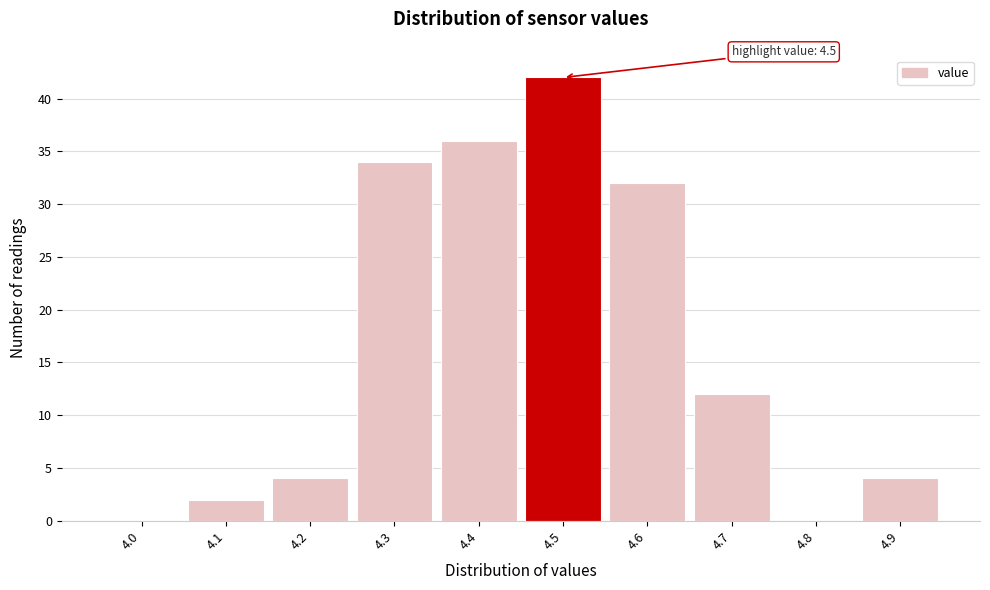

Over which range of the x-axis is the bar tallest?

4.45 to 4.55